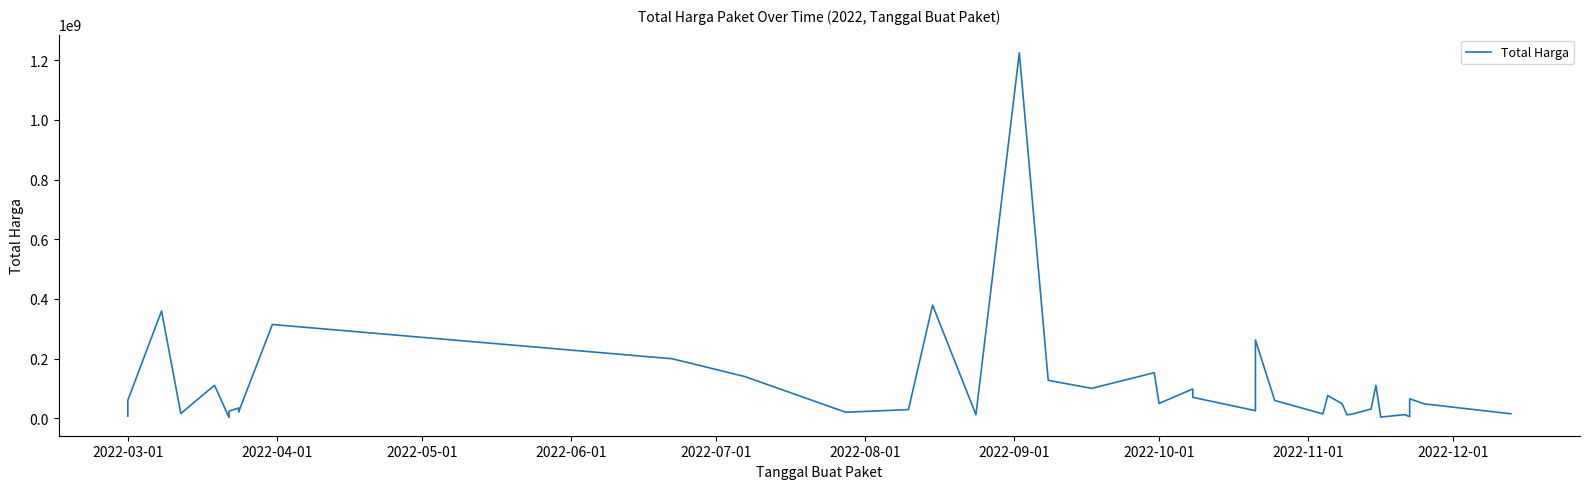

What is the minimum value shown in the chart?

2395750